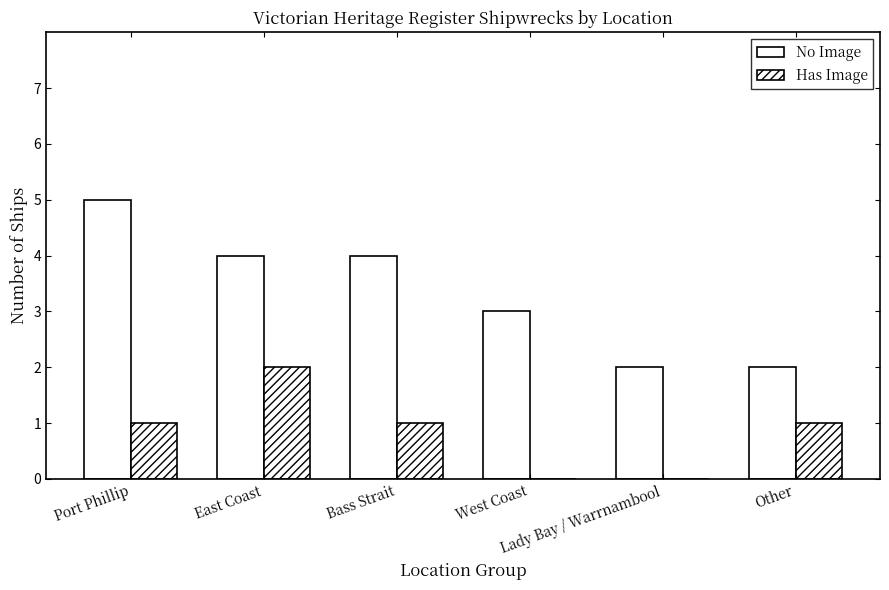

Are the bars horizontal?

No